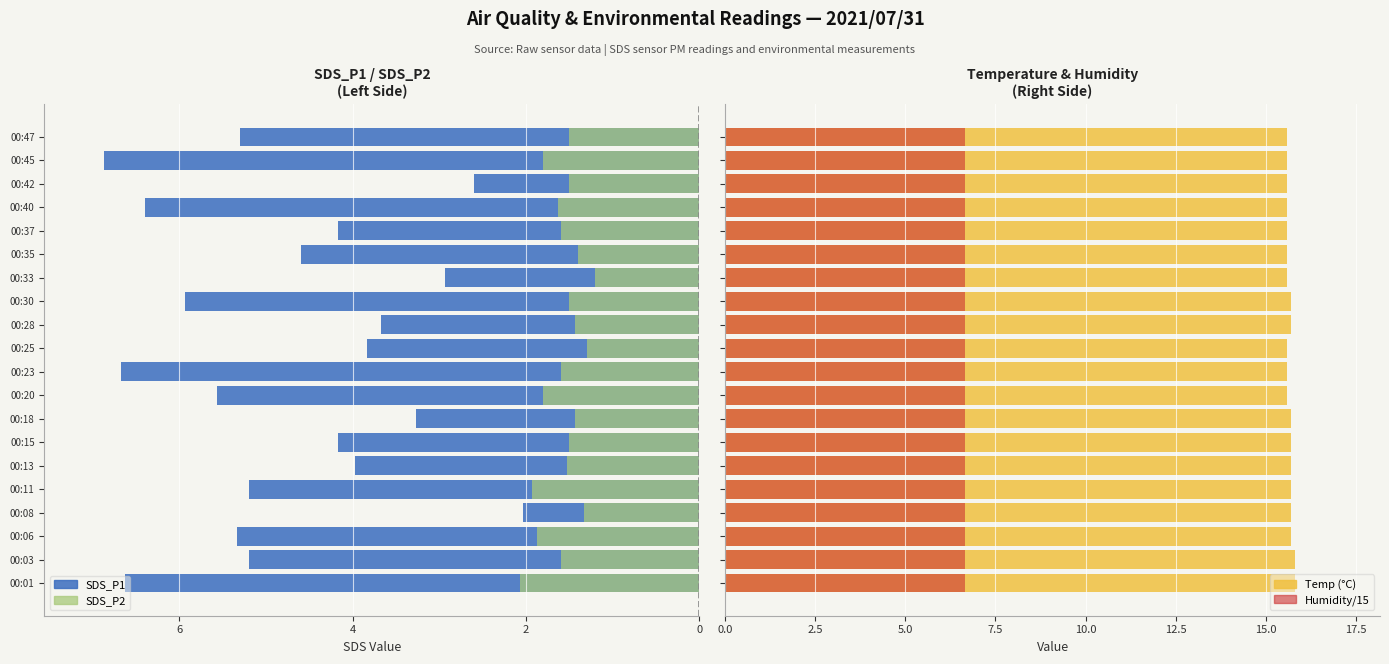

Count the number of categories in the chart.

20